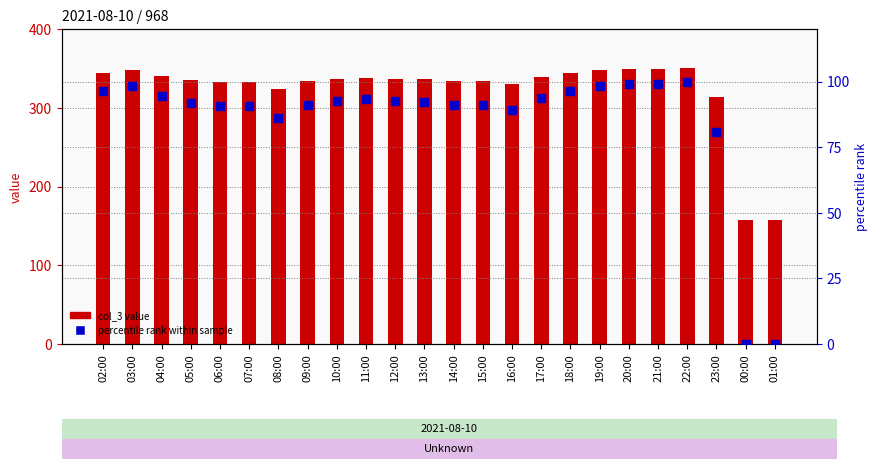

Which series contains the lowest Y value?

percentile rank within sample